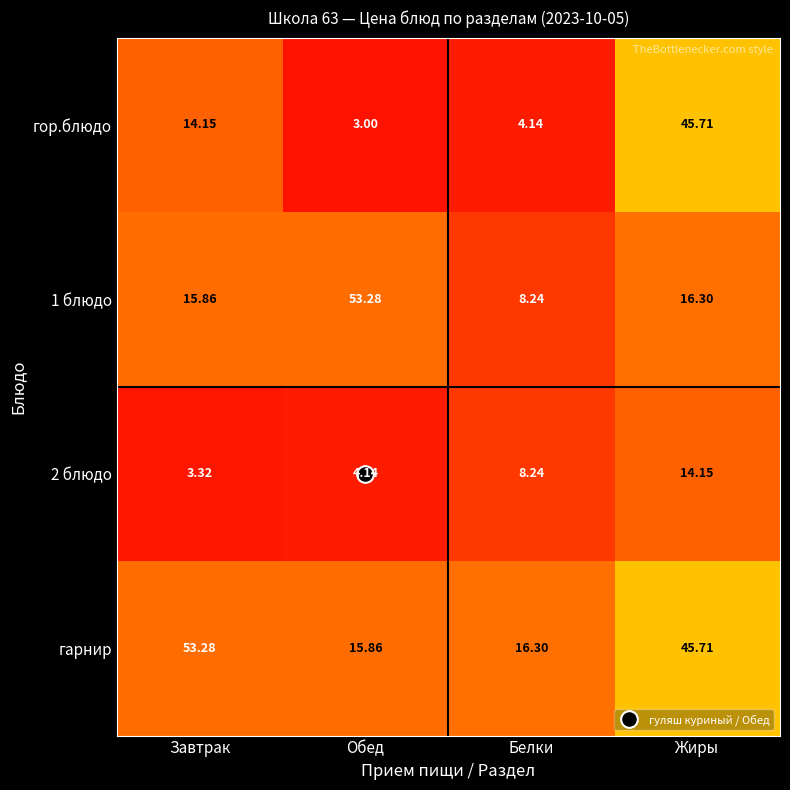

What is the greatest value displayed?

53.3